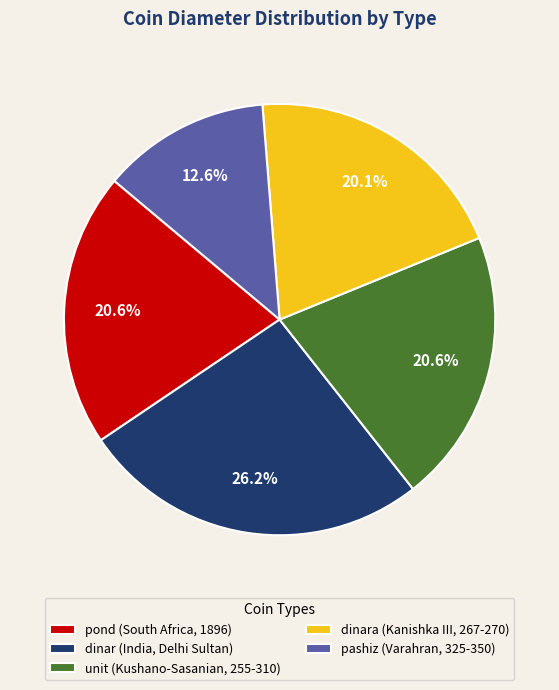

Does any single category account for the majority?

No